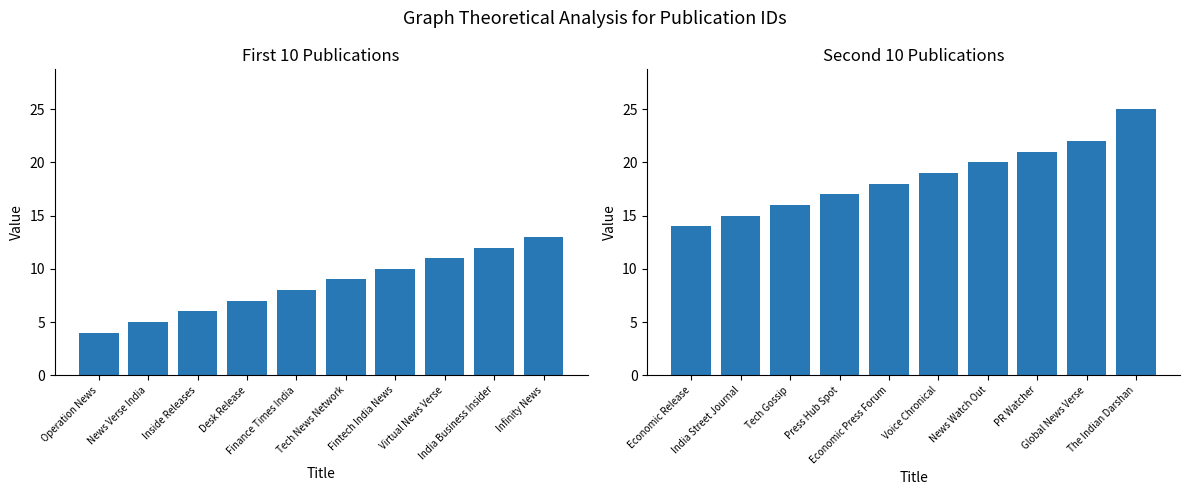

What is the sum of all Id (second half) values?

187